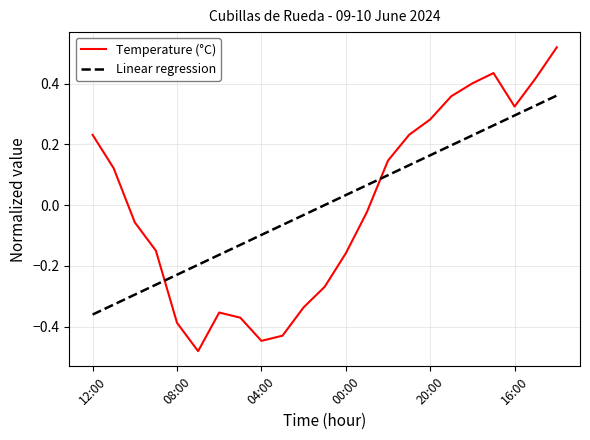

How many intersections are there between Temperature (°C) and Linear regression?

2